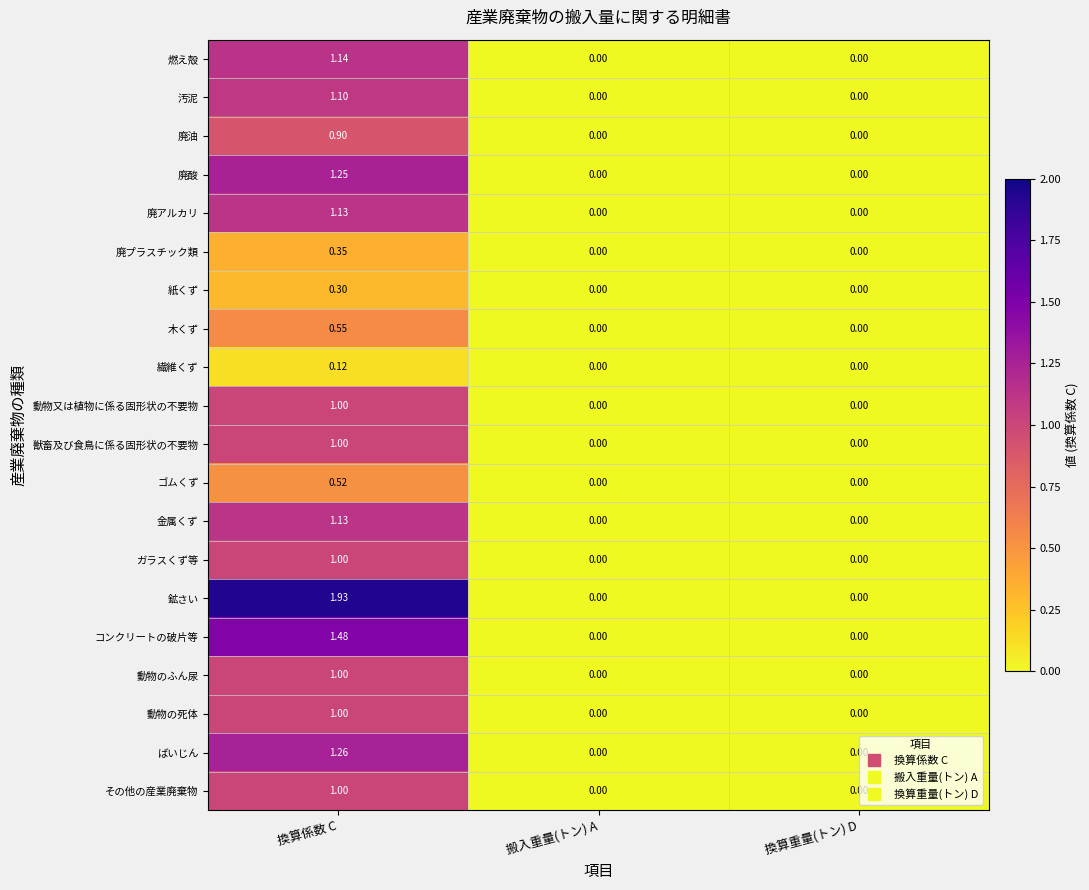

Which label corresponds to the largest value in the chart?

換算係数 C